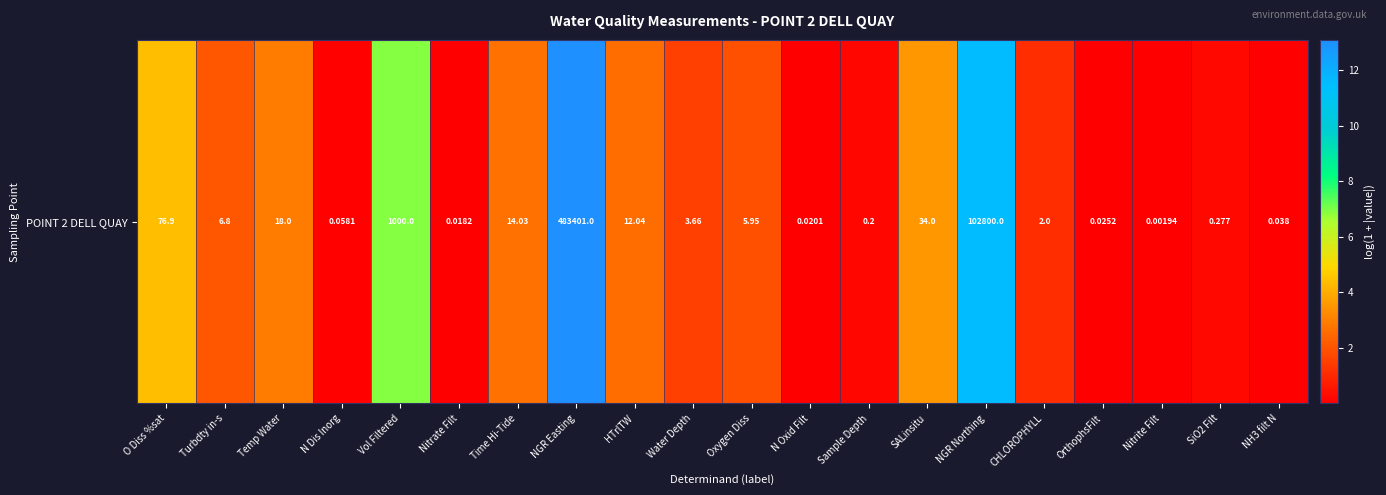

List the labels in order of value, smallest first.

Nitrite Filt, Nitrate Filt, N Oxid Filt, OrthophsFilt, NH3 filt N, N Dis Inorg, Sample Depth, SiO2 Filt, CHLOROPHYLL, Water Depth, Oxygen Diss, Turbdty in-s, HTrlTW, Time Hi-Tide, Temp Water, SALinsitu, O Diss %sat, Vol Filtered, NGR Northing, NGR Easting